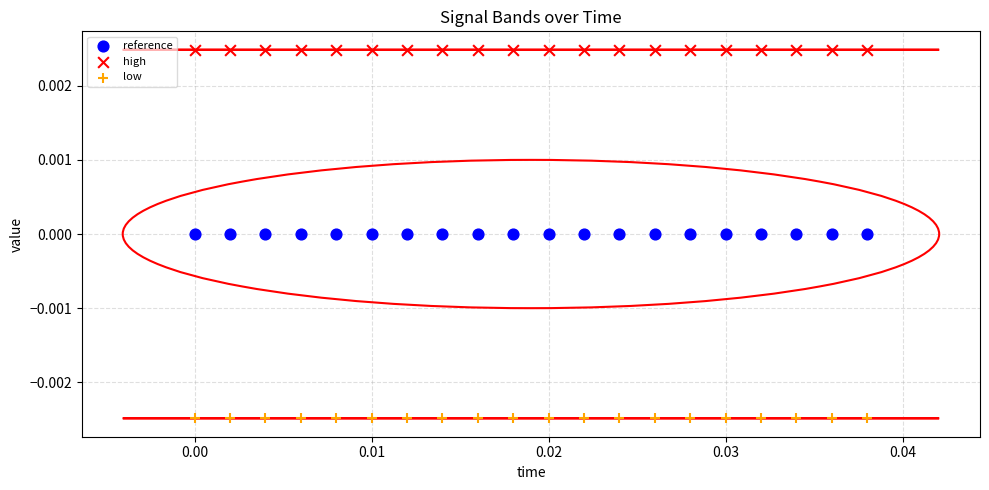

Which series contains the highest Y value?

high